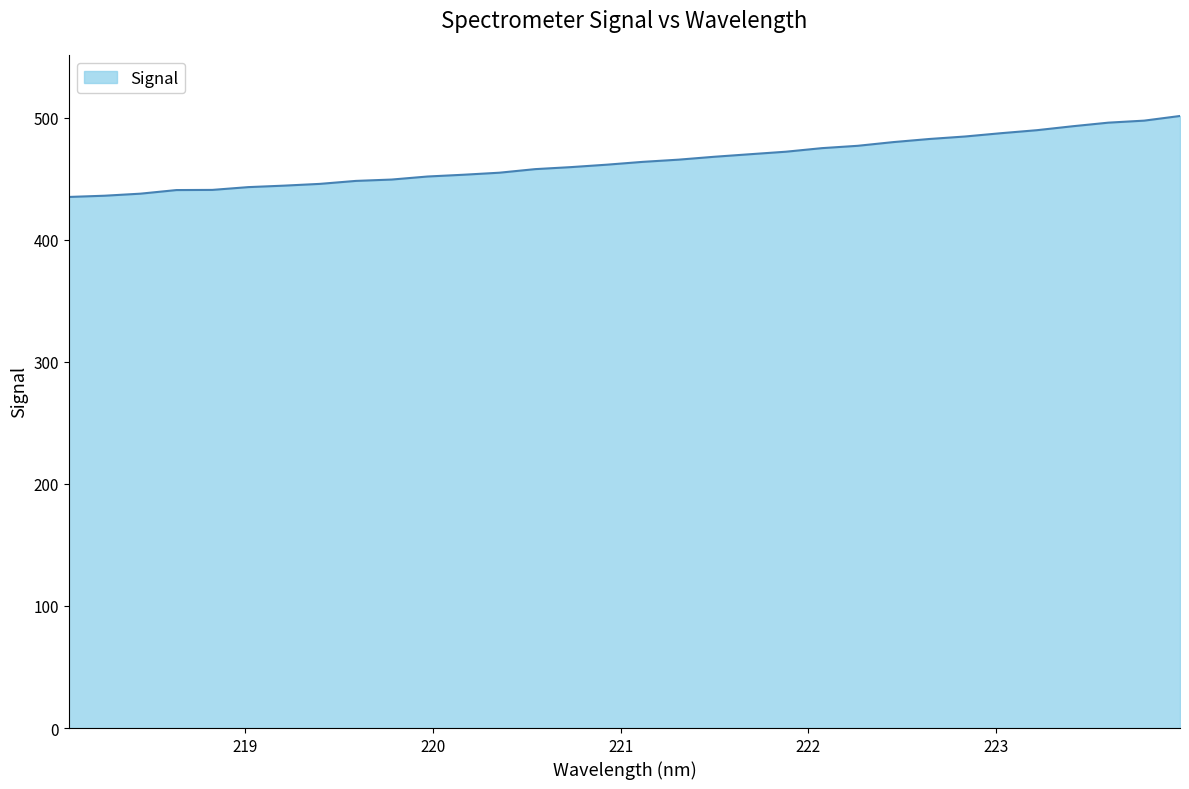

What is the maximum value shown in the chart?

501.4